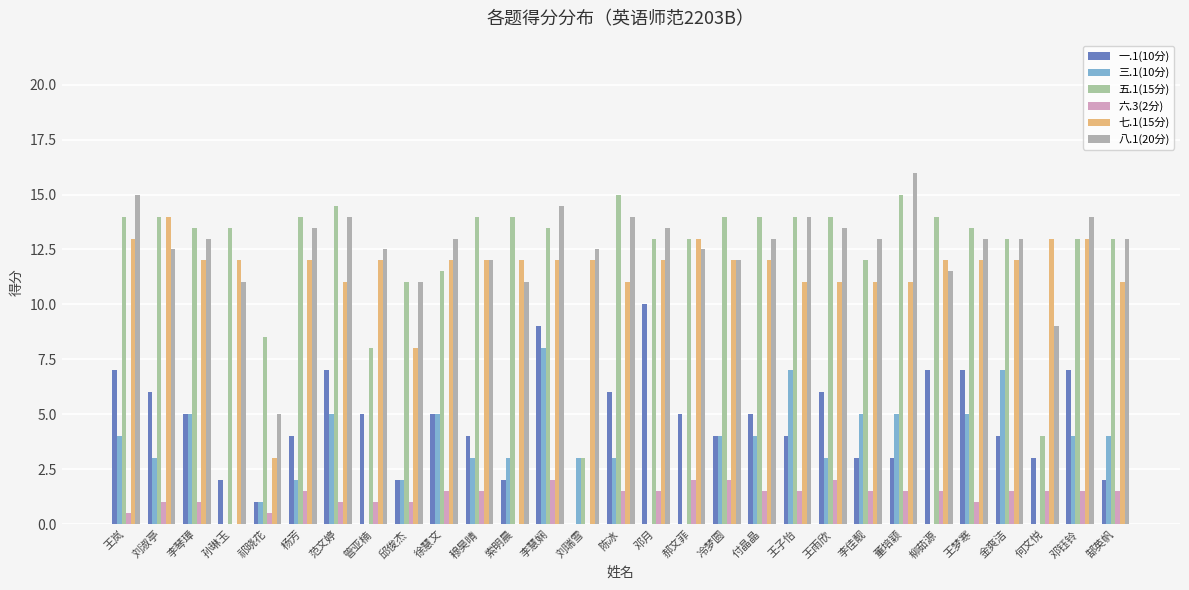

Which has a higher value, 索明晨 or 徐慧文?

徐慧文